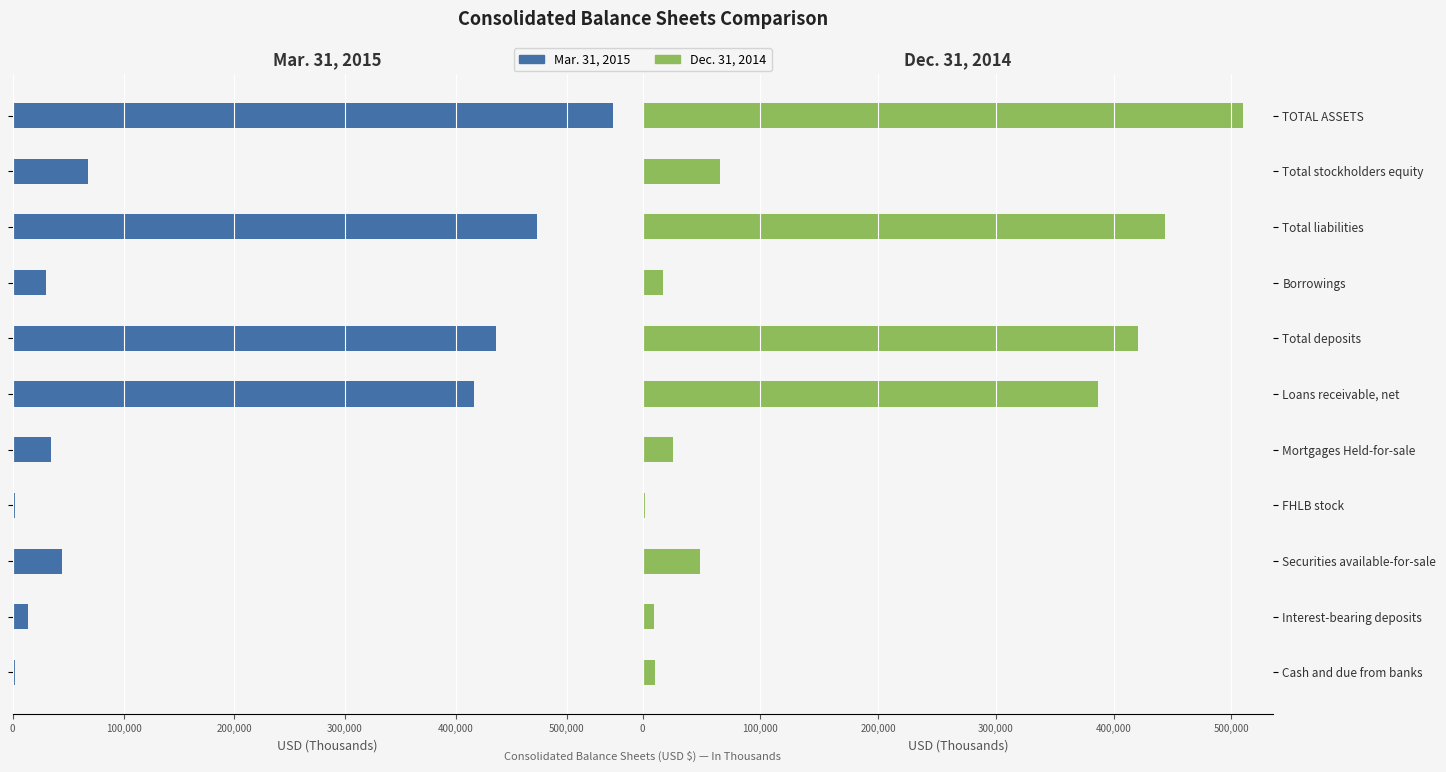

What are all the series names shown in the legend?

Mar. 31, 2015, Dec. 31, 2014